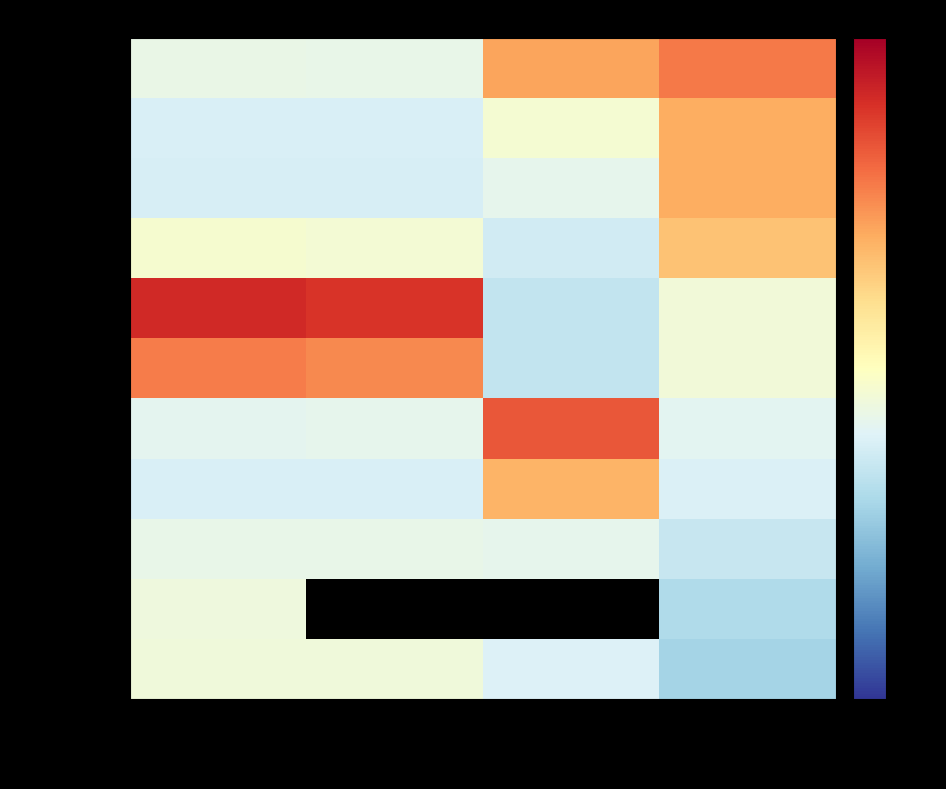

How many categories are shown in the chart?

4